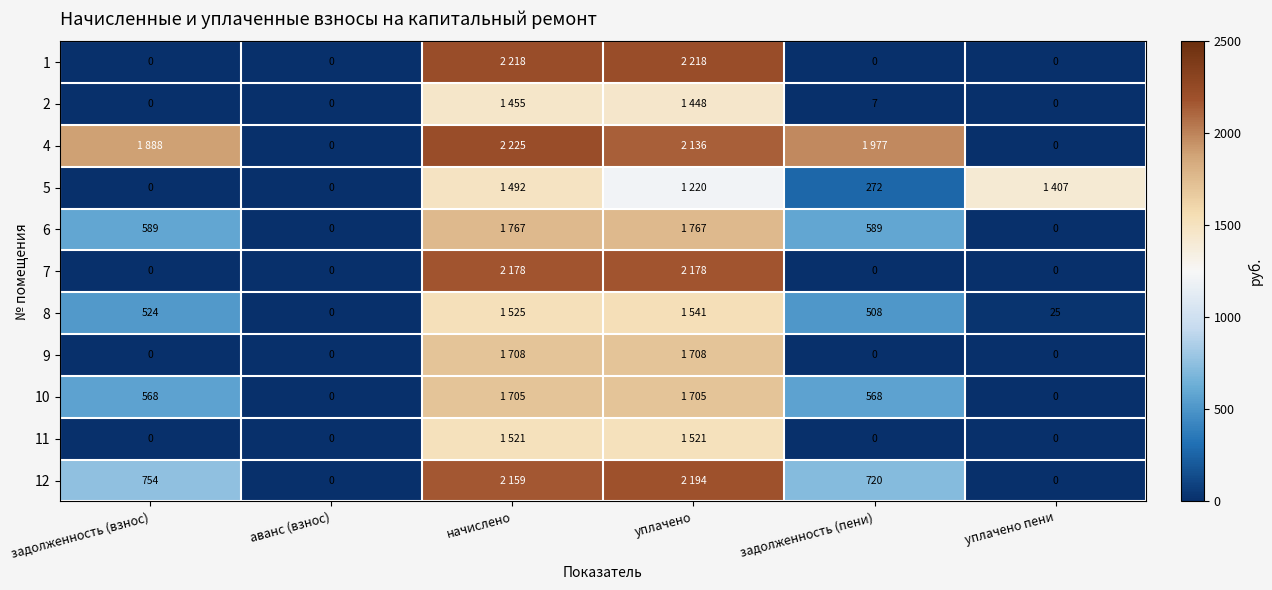

Between задолженность (взнос) and аванс (взнос), which is larger?

задолженность (взнос)